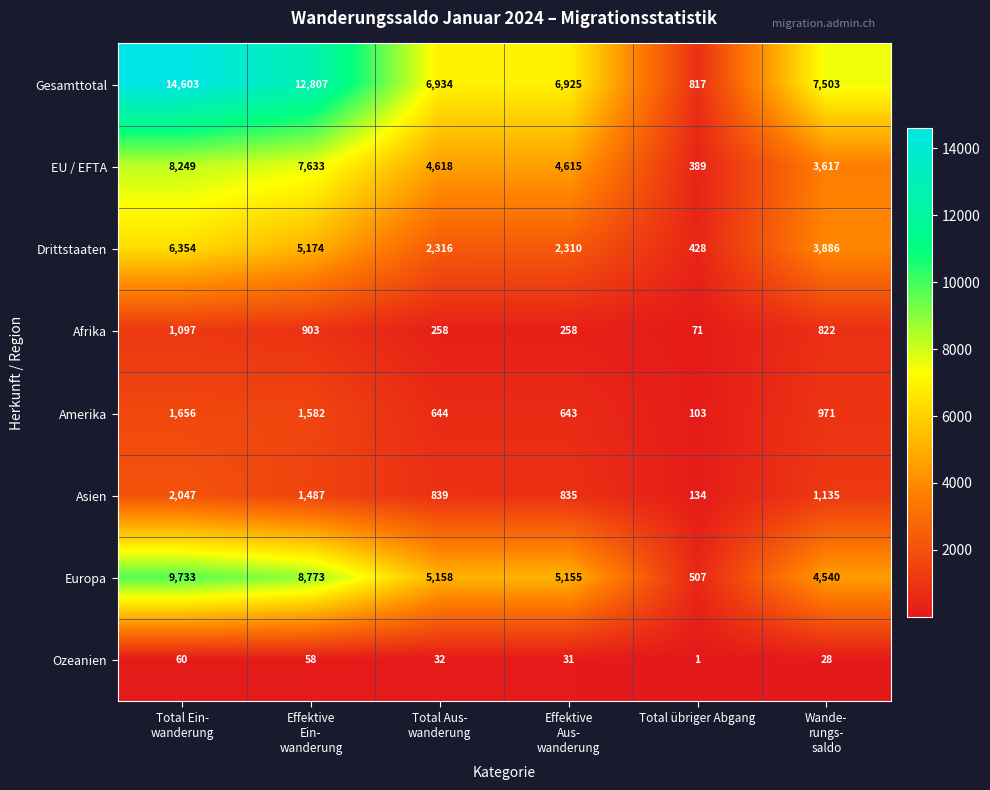

Which label corresponds to the smallest value in the chart?

Total übriger Abgang